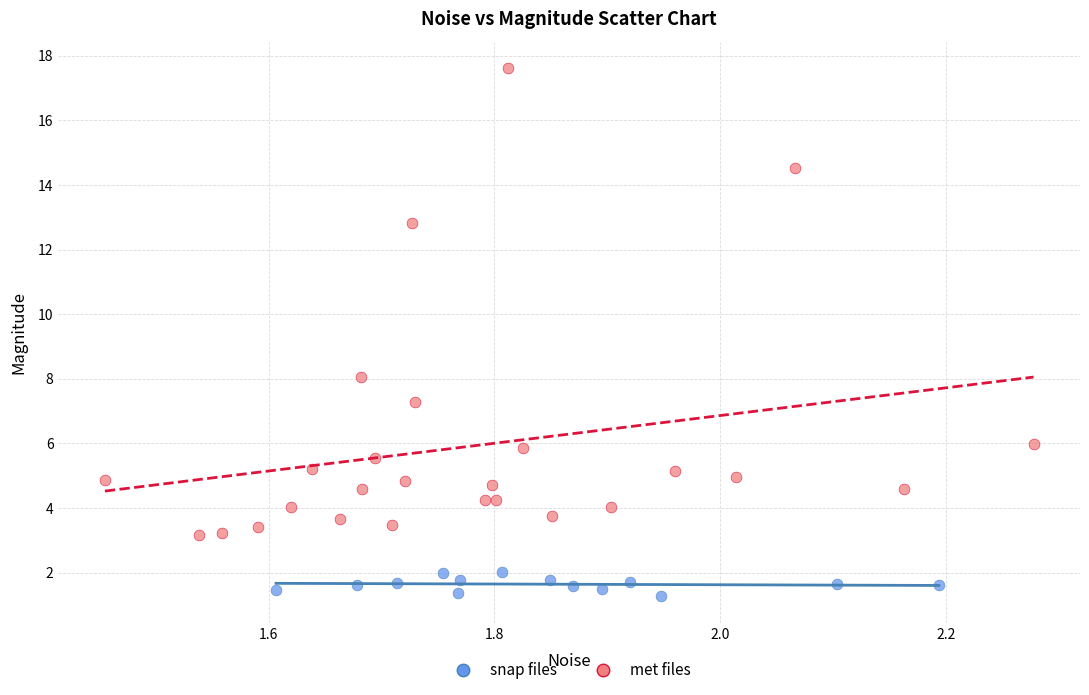

What are all the series names shown in the legend?

snap files, met files